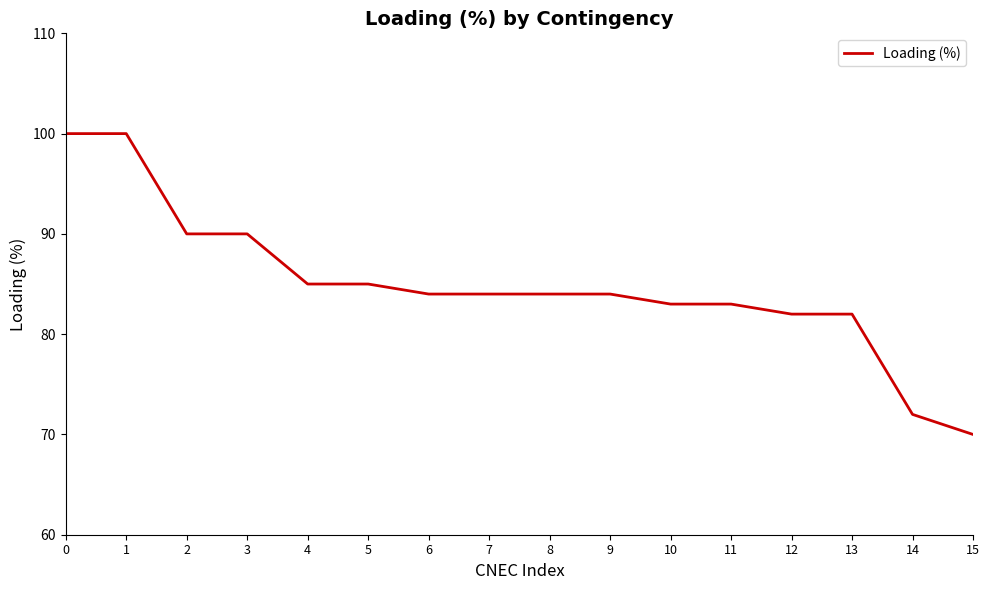

Reading right to left, list all the values displayed in this chart.

15=70	14=72	13=82	12=82	11=83	10=83	9=84	8=84	7=84	6=84	5=85	4=85	3=90	2=90	1=100	0=100